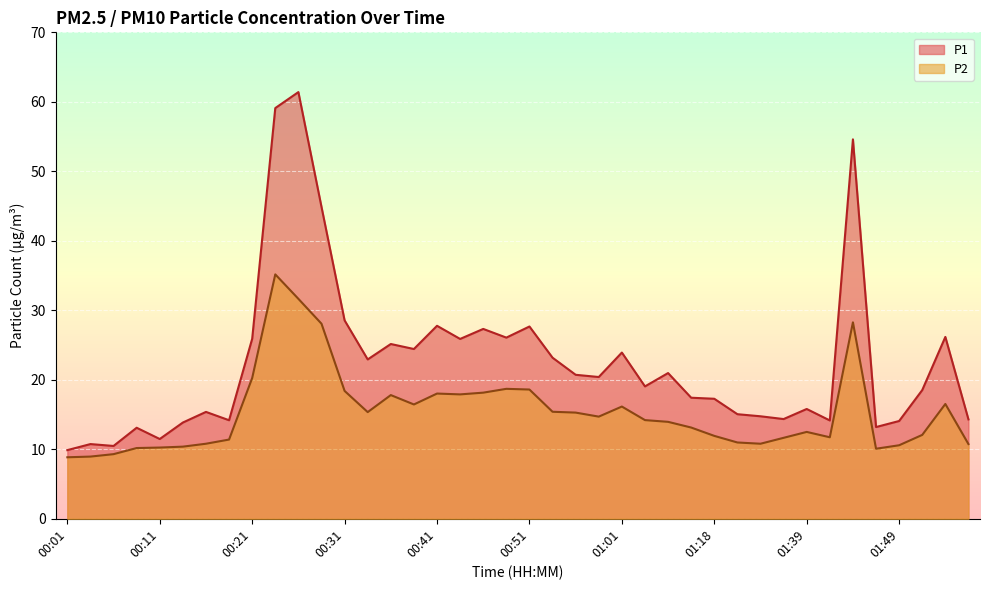

What is the label of the 13th point from the right?

01:12